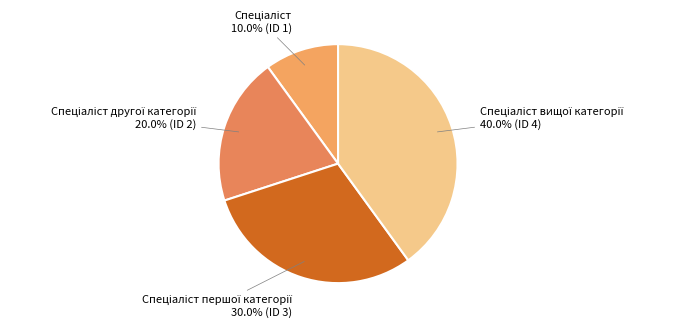

How many slices are in this pie chart?

4